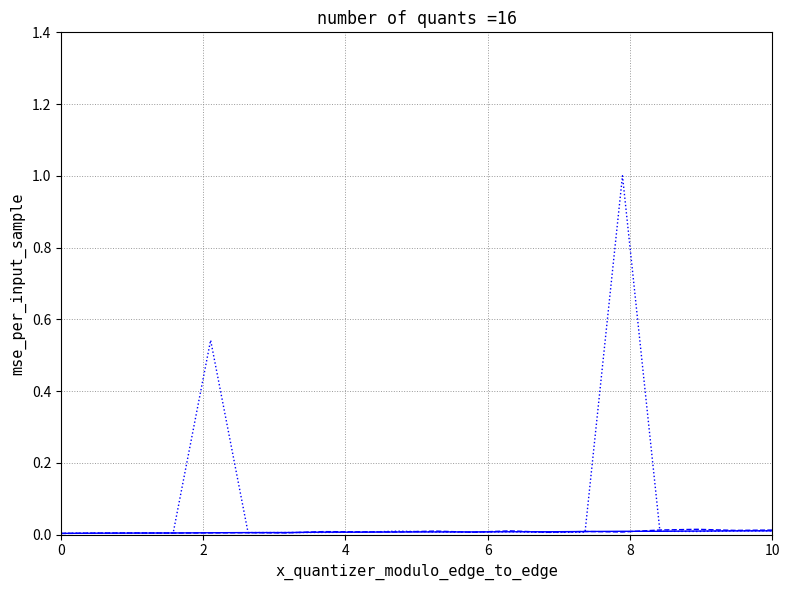

Does the chart have visible grid lines?

Yes